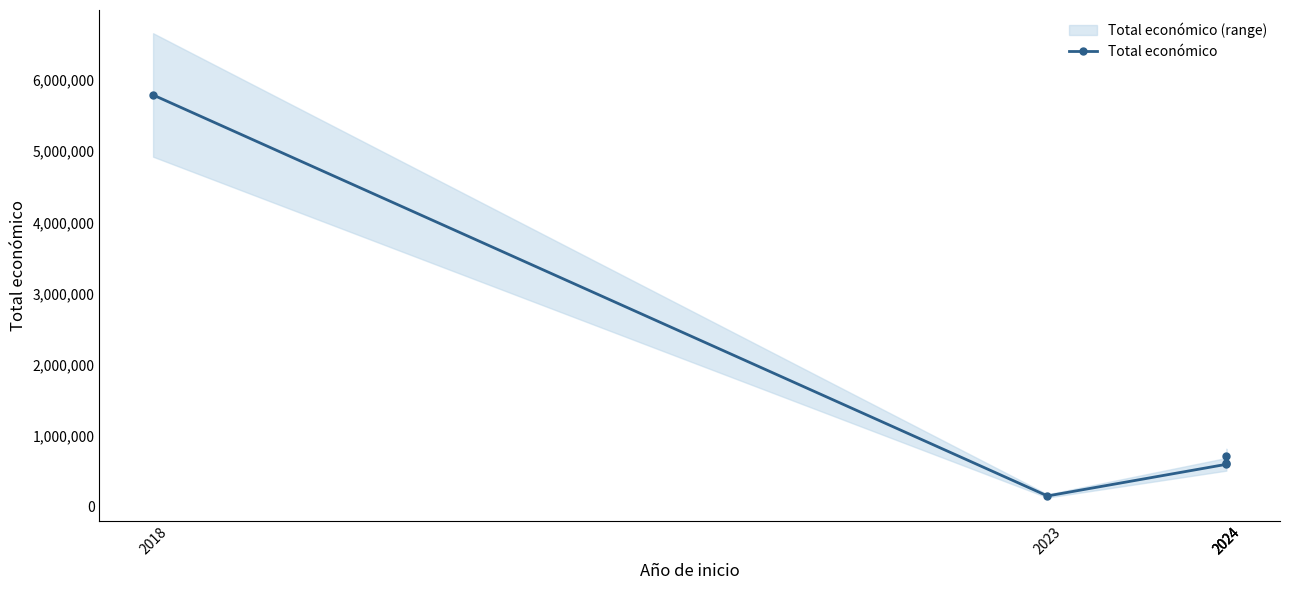

Reading left to right, transcribe all the data shown in this chart.

2018=5792221.0	2023=150000.0	2024=595173.6	2024=615375.0	2024=706697.0